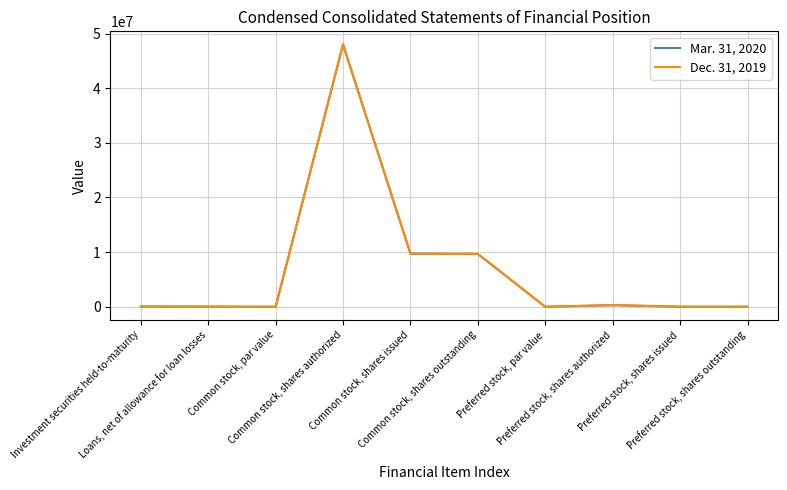

What is the maximum value for Mar. 31, 2020?

48000000.0